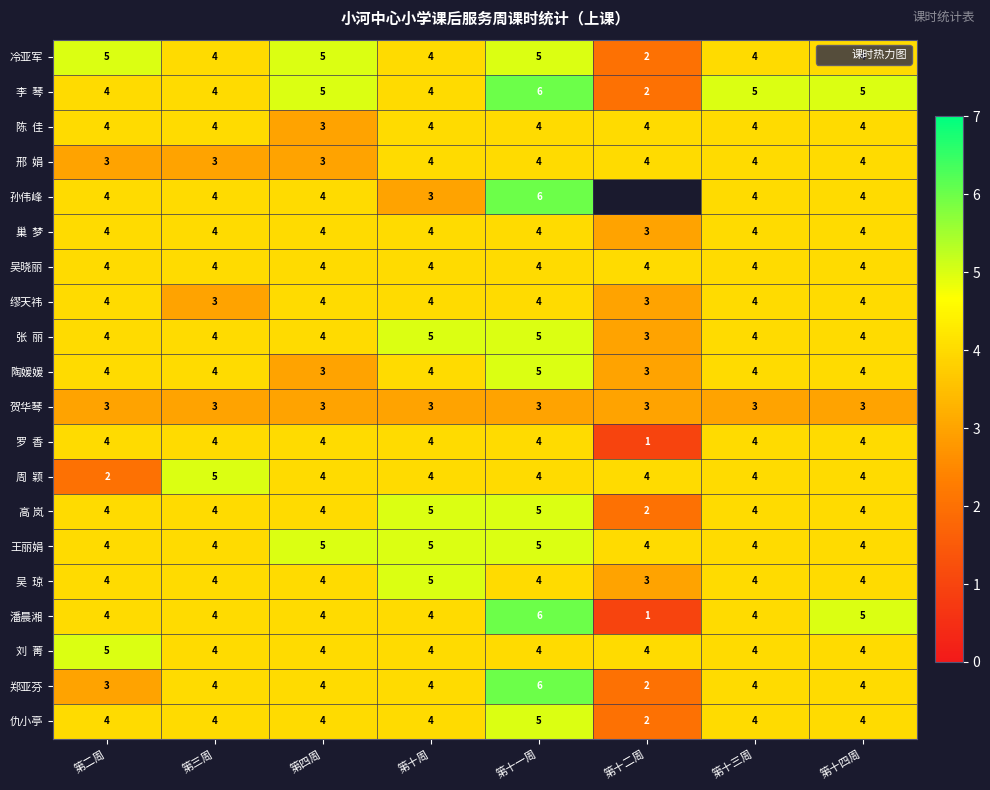

What is the average value of the 李 琴 series?

4.4